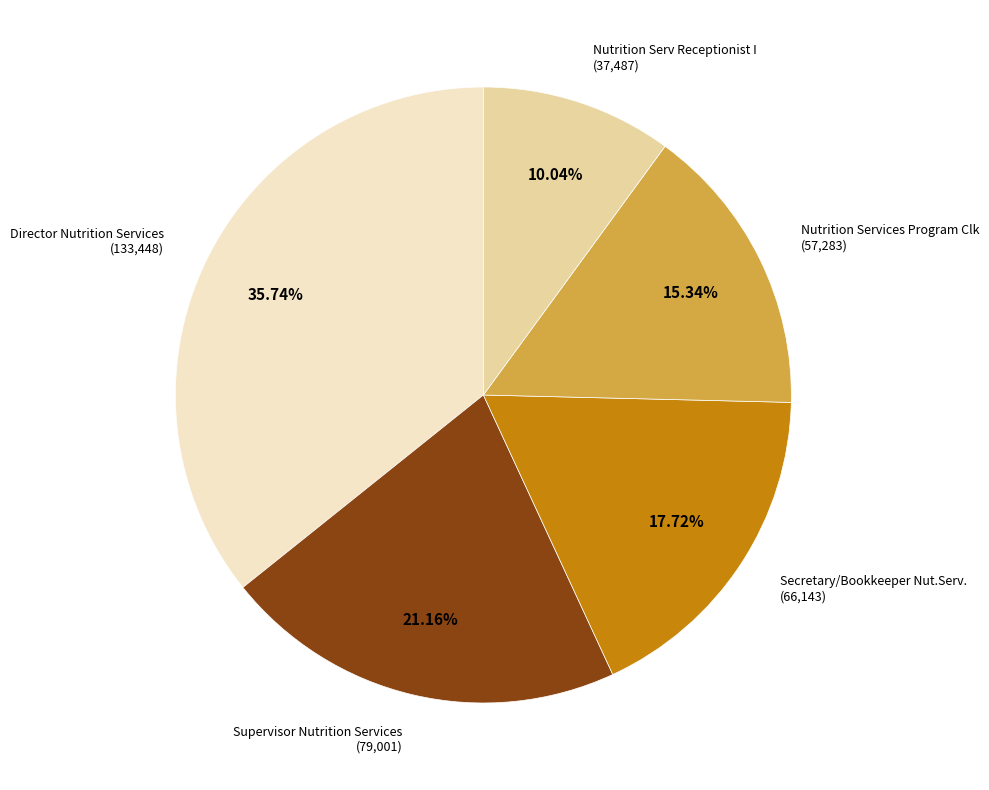

Is there a majority slice in this chart?

No